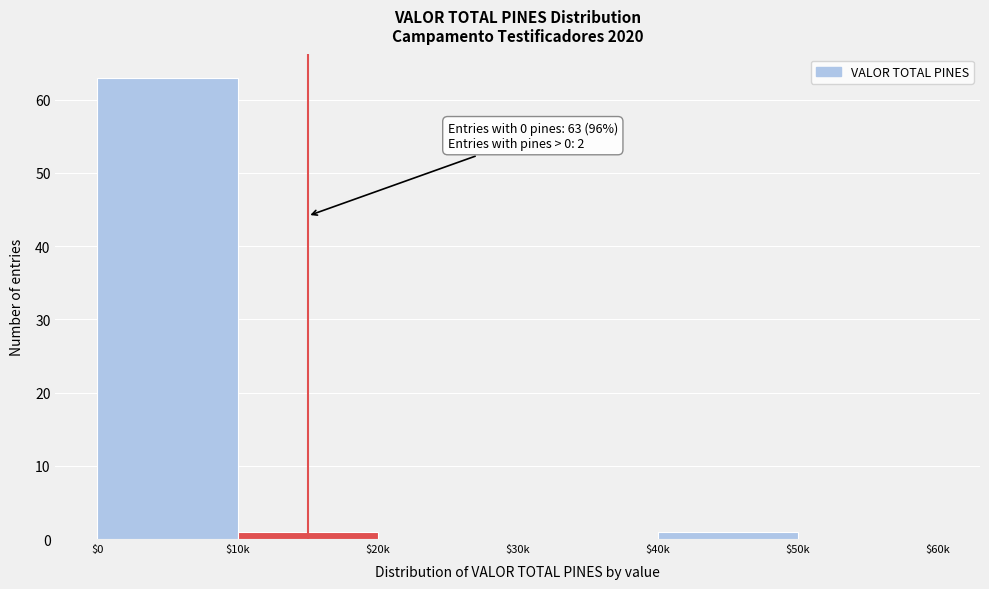

What is the maximum value shown in the chart?

63